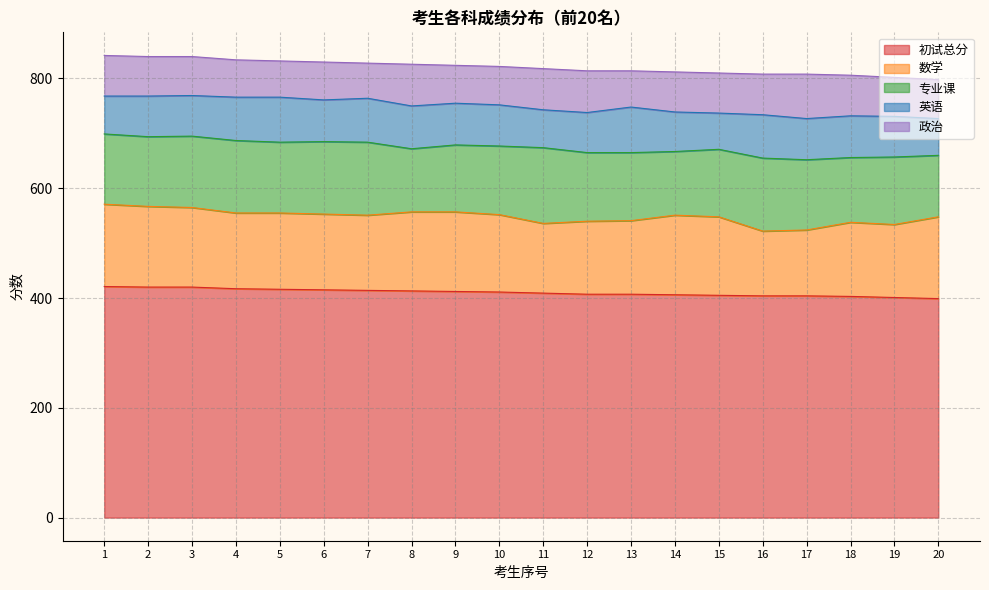

What is the average value of the 初试总分 series?

410